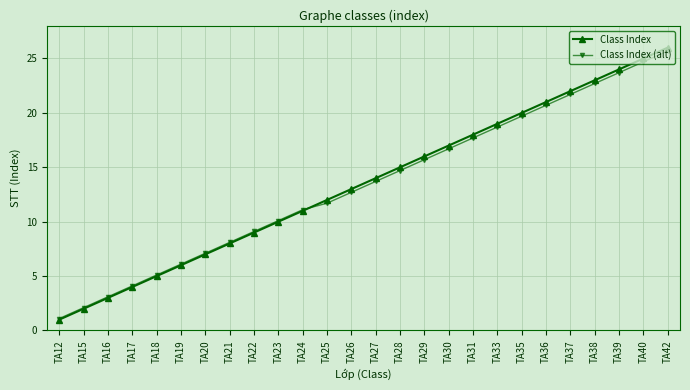

How many lines are shown in the chart?

2